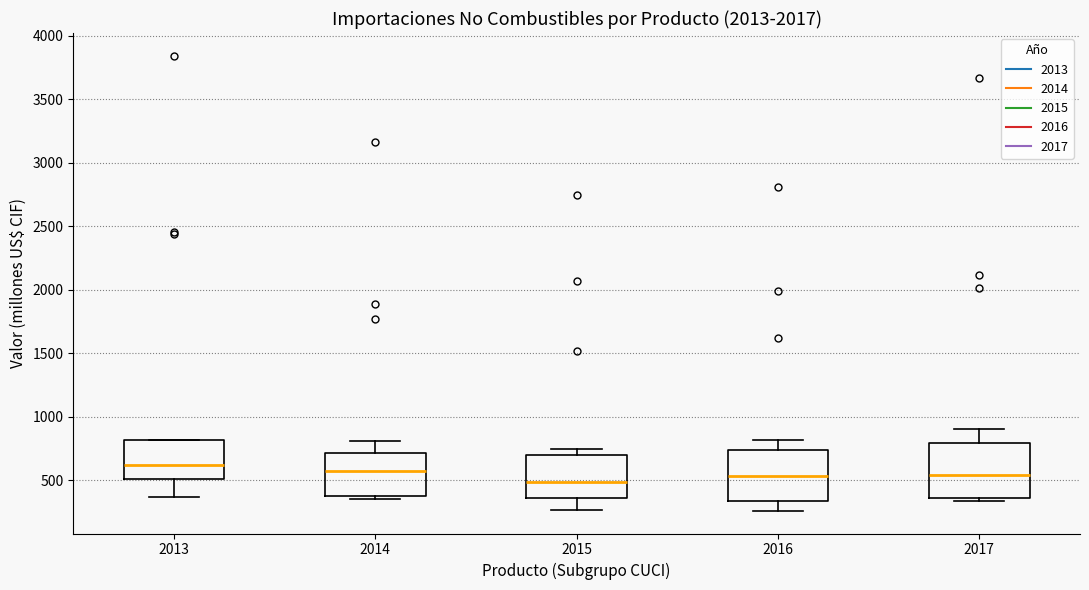

Reading left to right, transcribe this box plot: for each box, give where its median line is, the range the box spans, and where its two whiskers end, as read against the y-axis. The values are not printed on the chart, so give them approximately, as read against the axis.

2013: median 600, box 500 to 800, whiskers 350 to 800
2014: median 550, box 350 to 700, whiskers 350 (just below the box's lower edge) to 800
2015: median 500, box 350 to 700, whiskers 250 to 750
2016: median 550, box 350 to 750, whiskers 250 to 800
2017: median 550, box 350 to 800, whiskers 350 (just below the box's lower edge) to 900